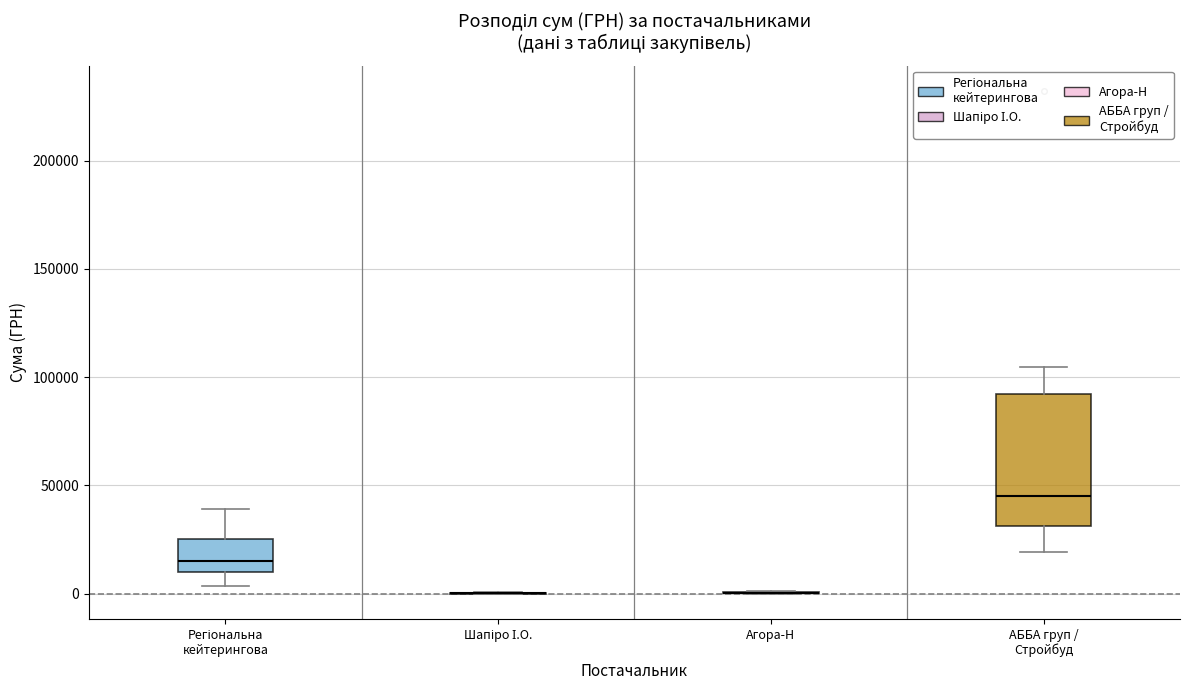

Comparing the boxes themselves (not the whiskers), which one is the tallest?

АББА груп / Стройбуд